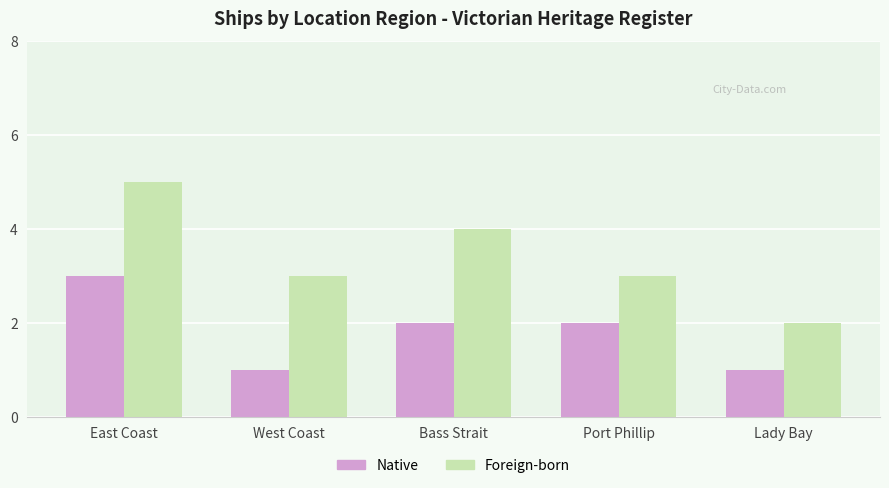

What is the smallest value displayed?

1